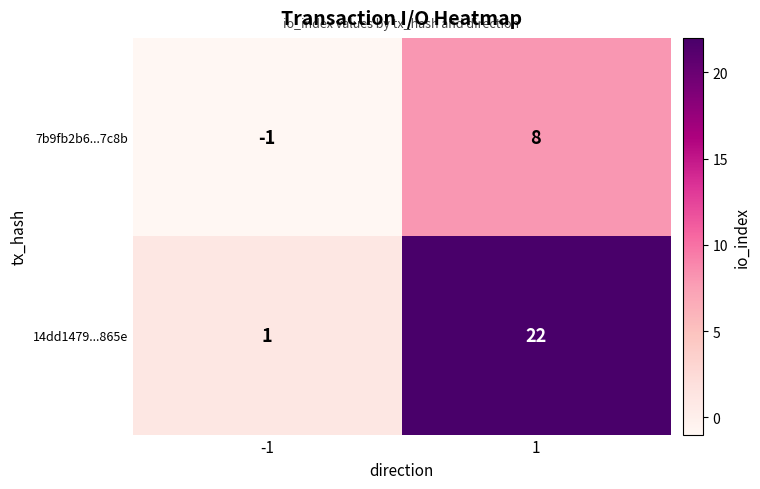

What is the approximate value of 7b9fb2b6...7c8b at 1?

8